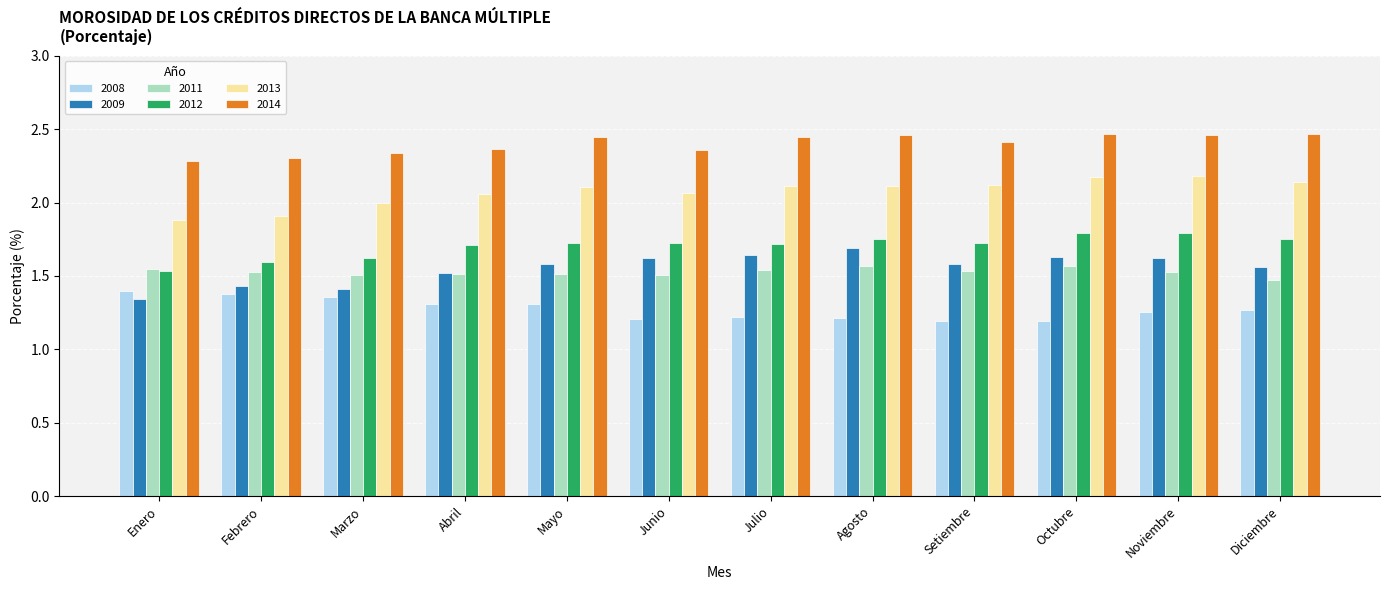

Which series has the largest total across all categories?

2014